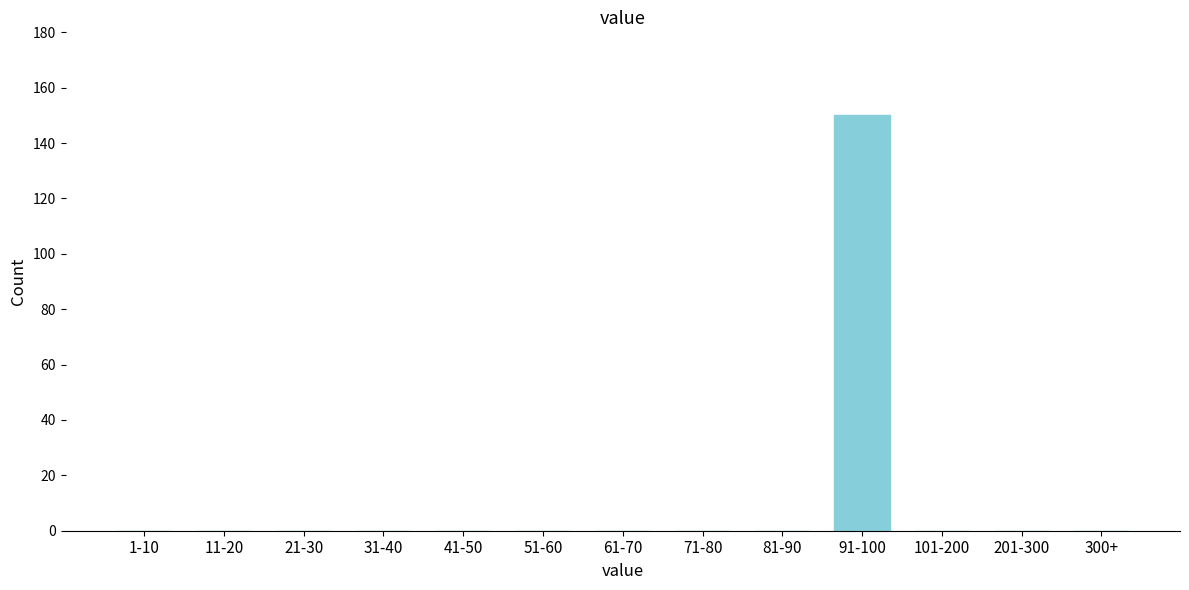

Reading right to left, extract all data points from this chart.

300+=0	201-300=0	101-200=0	91-100=150	81-90=0	71-80=0	61-70=0	51-60=0	41-50=0	31-40=0	21-30=0	11-20=0	1-10=0